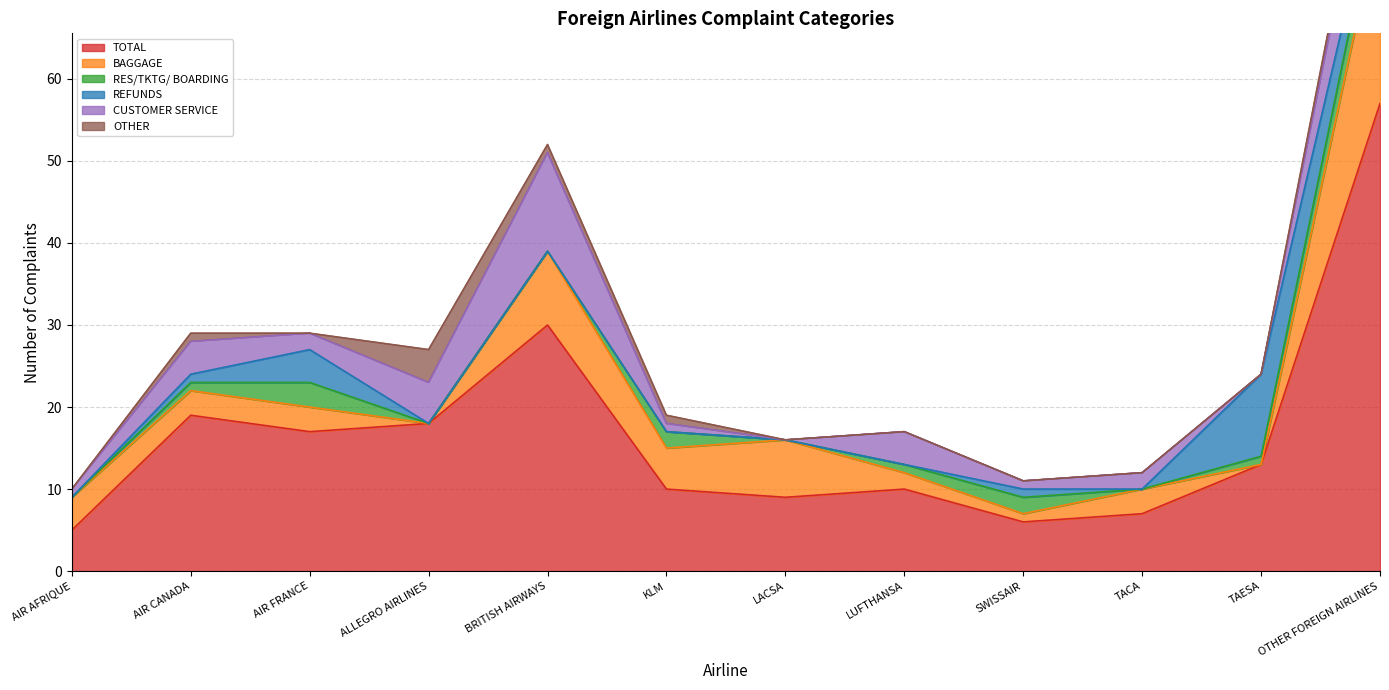

True or false: BAGGAGE and TOTAL intersect in this chart.

False